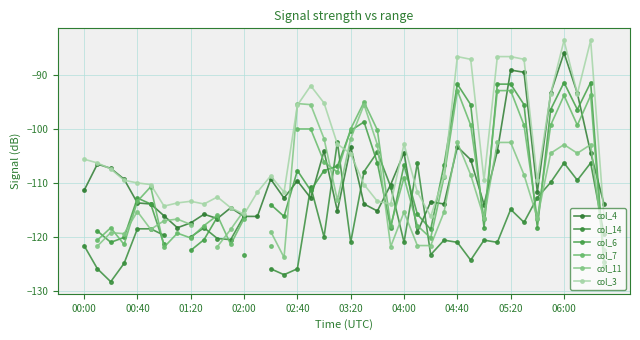

After their last crossing, which series has the higher values: col_4 or col_6?

col_4